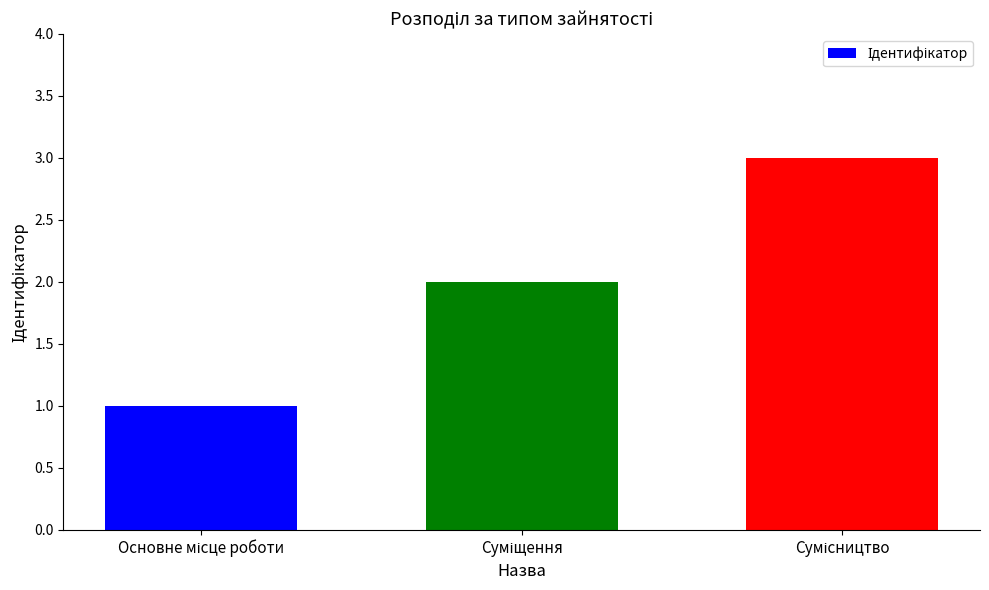

What is the minimum value shown in the chart?

1